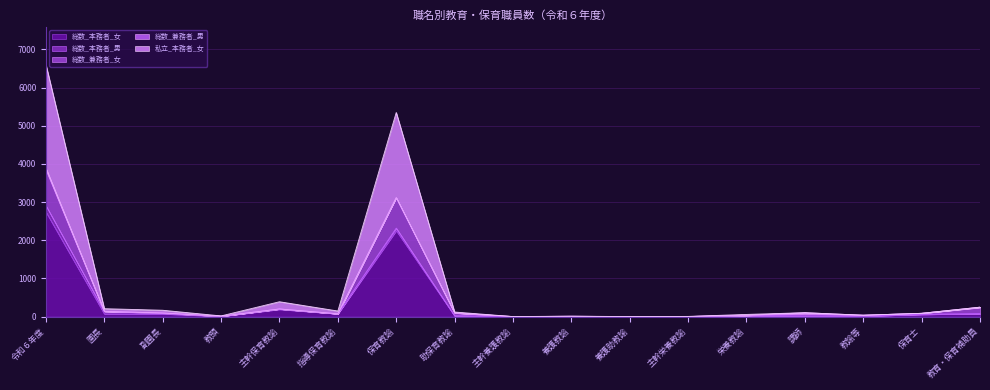

True or false: 総数_本務者_女 and 私立_本務者_女 cross at least once.

False